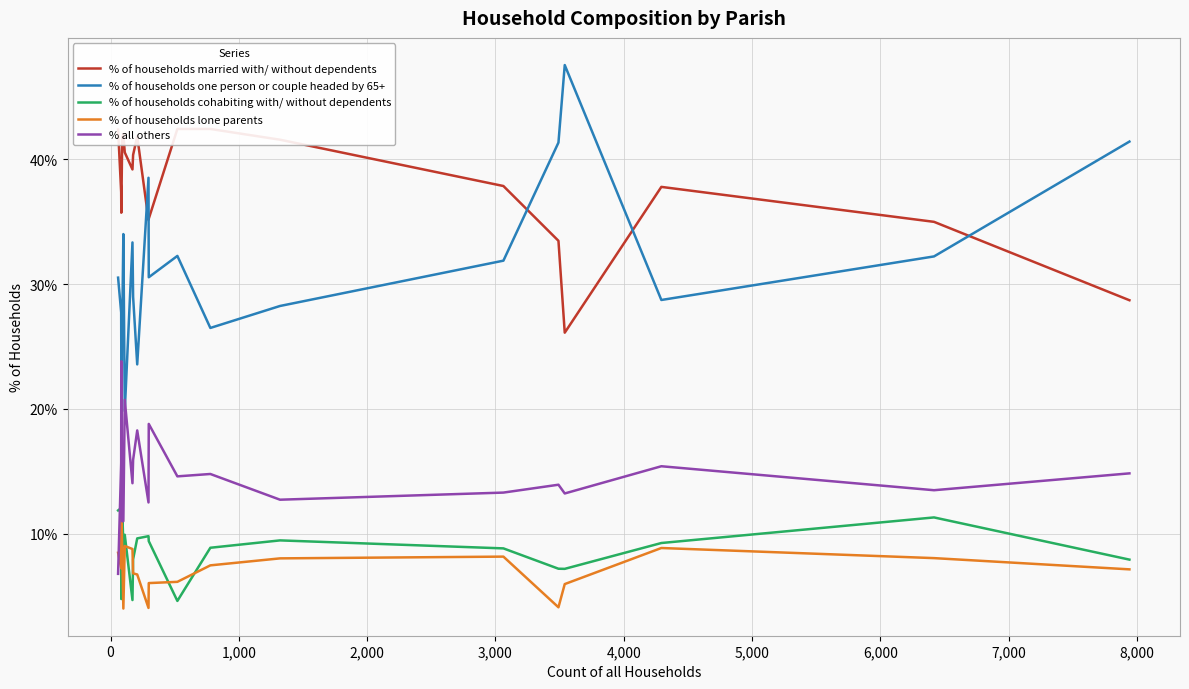

What is the highest value of the % of households lone parents series?

11.9